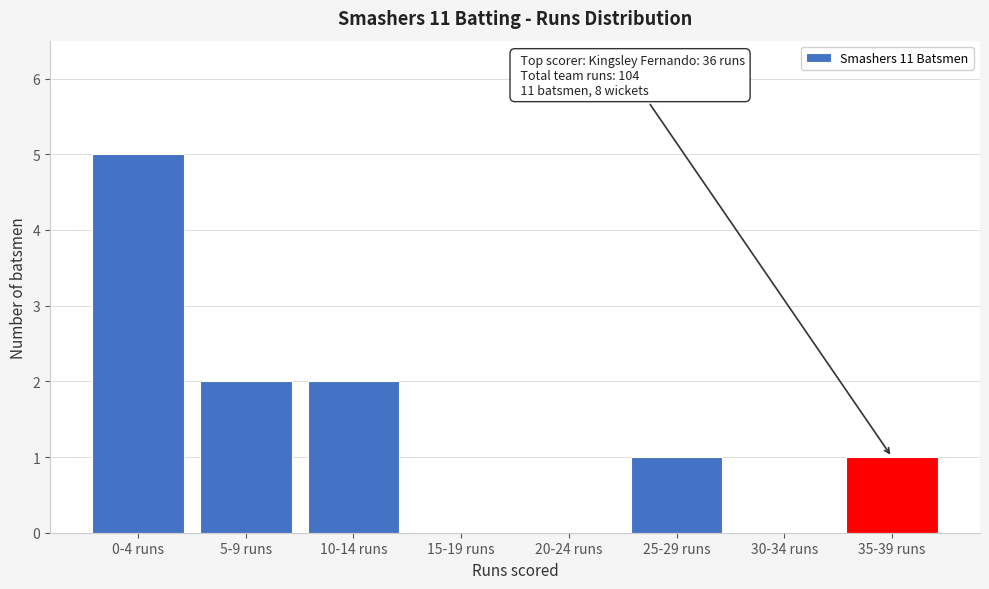

Reading left to right, transcribe all the data shown in this chart.

0-4 runs=5	5-9 runs=2	10-14 runs=2	15-19 runs=0	20-24 runs=0	25-29 runs=1	30-34 runs=0	35-39 runs=1